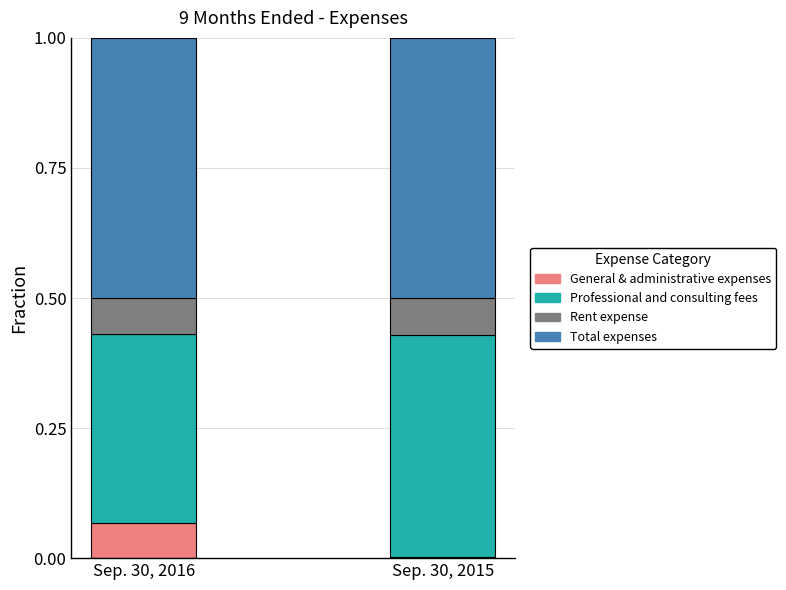

Is it true that General & administrative expenses equals 0.0 at Sep. 30, 2016?

False